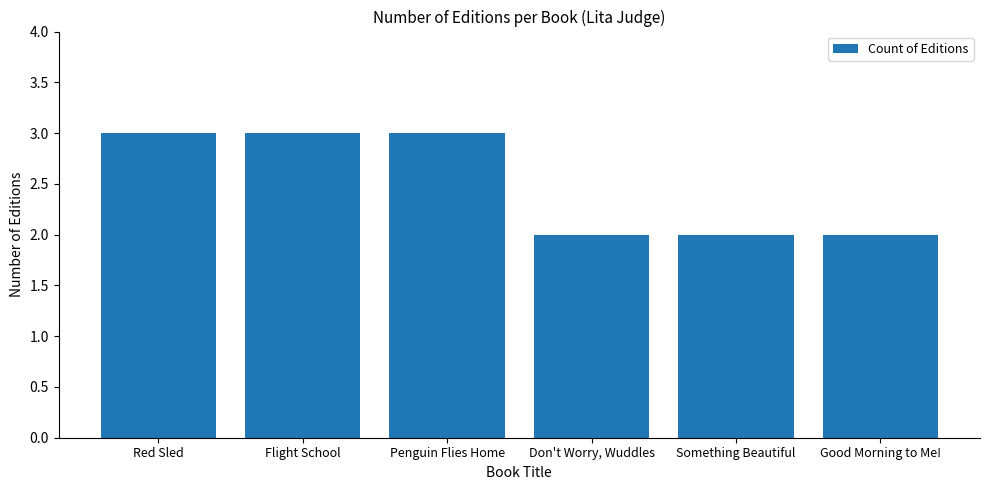

What is the label of the 4th bar from the left?

Don't Worry, Wuddles